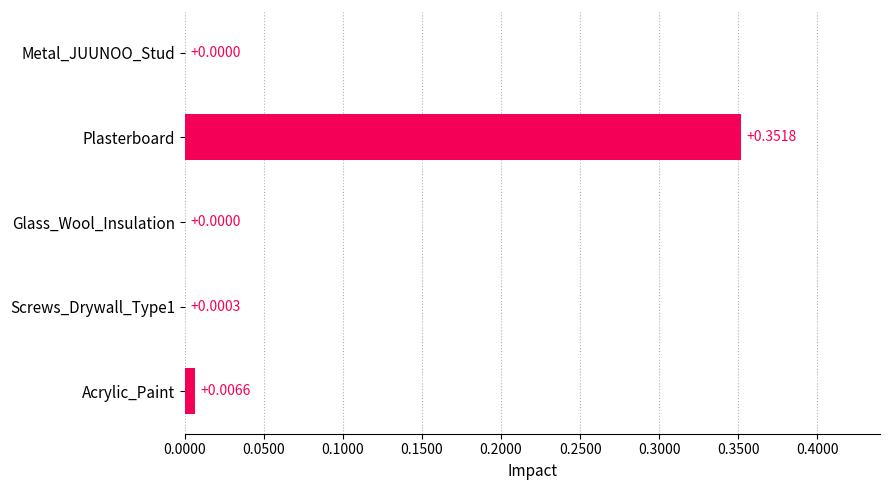

What is the change in value from Plasterboard to Acrylic_Paint?

-0.3